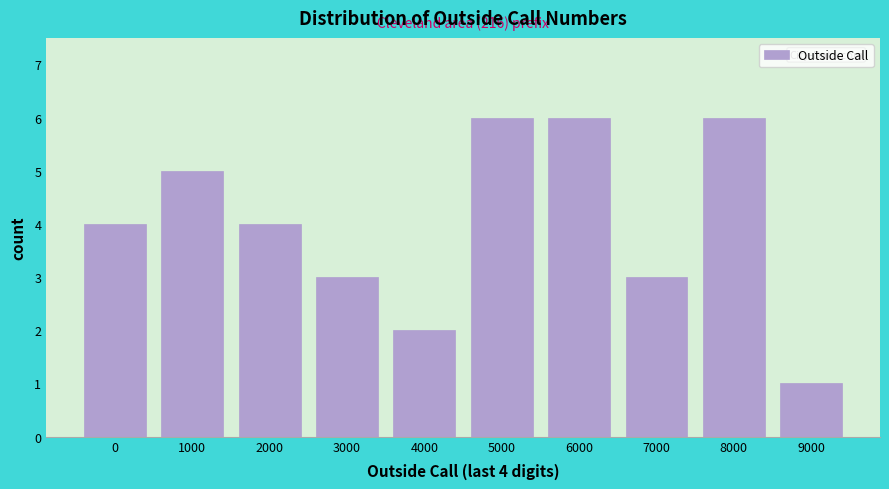

Reading left to right, transcribe all the data shown in this chart.

4	5	4	3	2	6	6	3	6	1